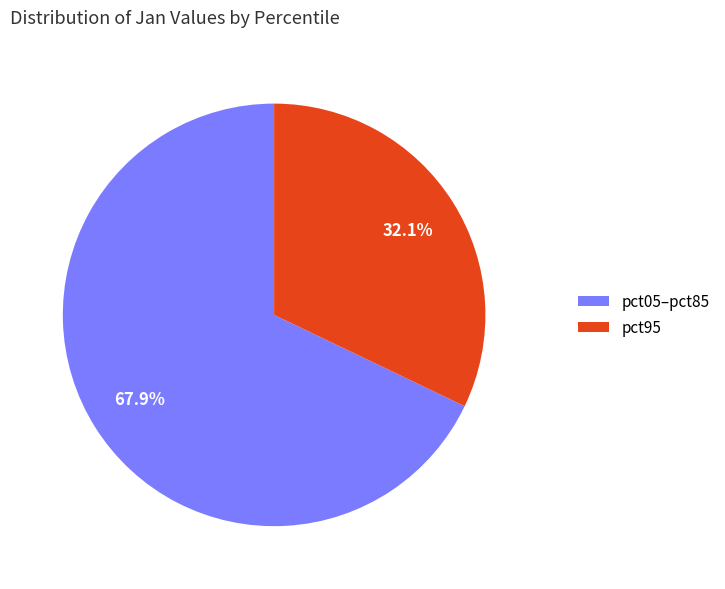

How many slices are in this pie chart?

2